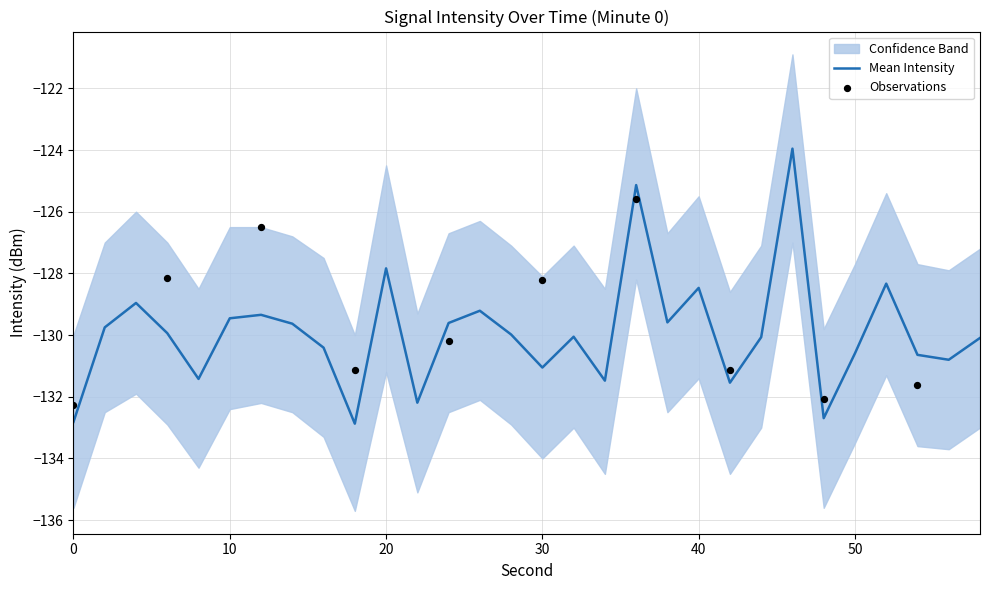

At which category is the sum across all series the highest?

46